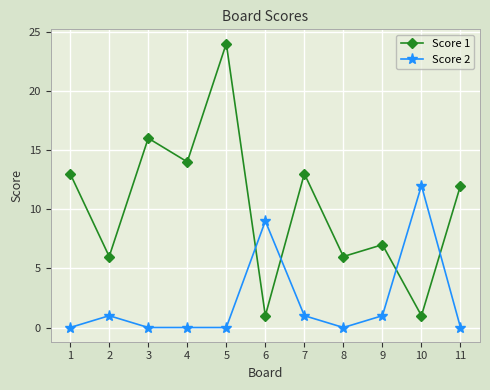

Reading left to right, transcribe all the data shown in this chart.

Score 1: 13	6	16	14	24	1	13	6	7	1	12
Score 2: 0	1	0	0	0	9	1	0	1	12	0